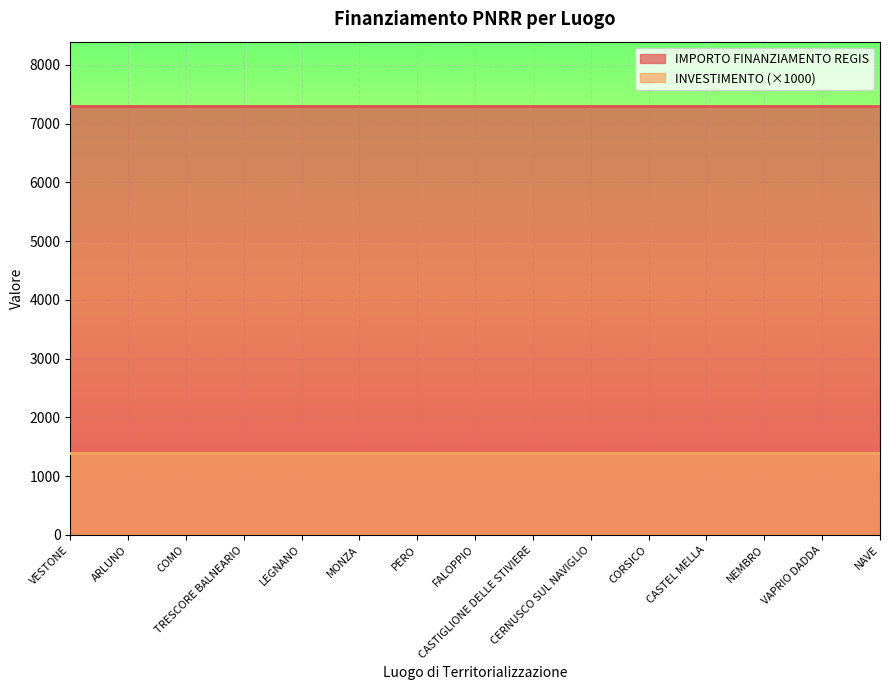

Which category has the lowest value in the IMPORTO FINANZIAMENTO REGIS series?

VESTONE